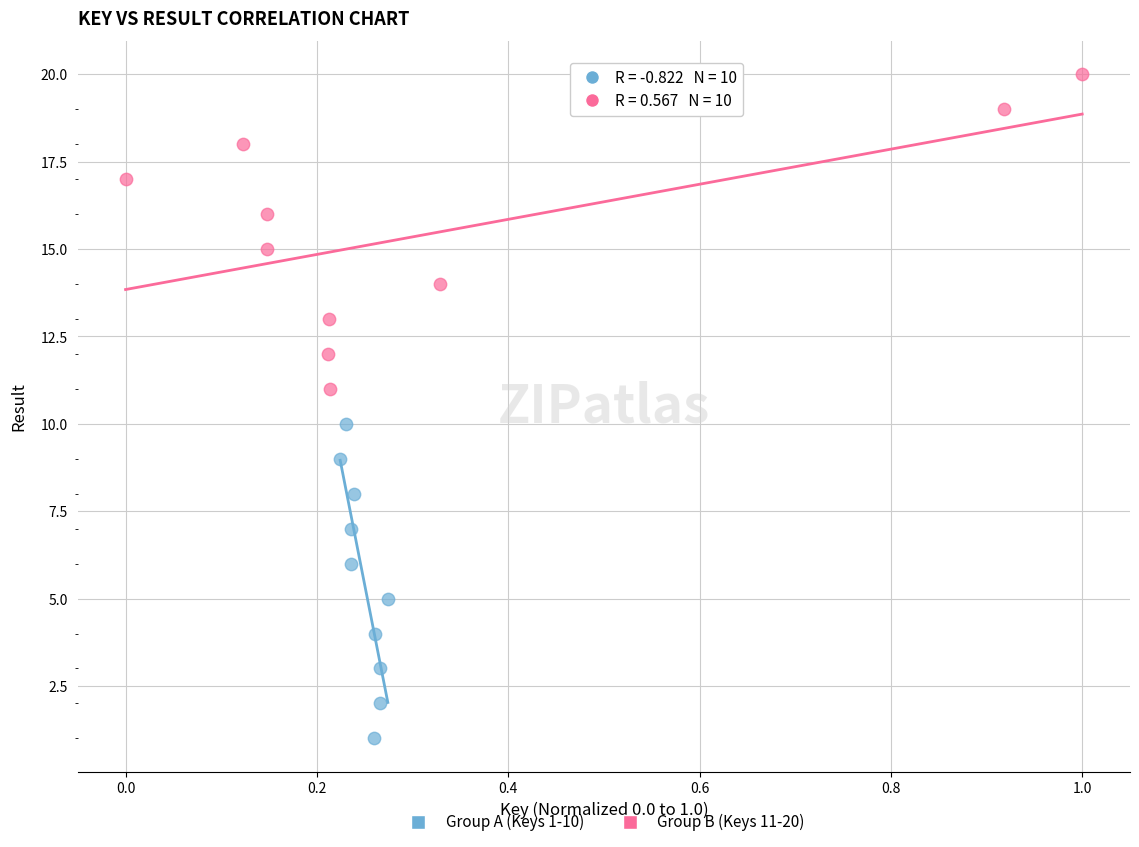

Which series reaches the minimum Y coordinate?

Group A (Keys 1-10)